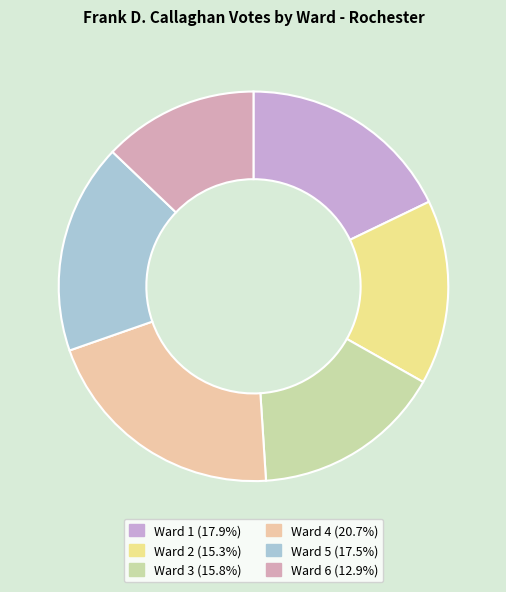

Which category has the smallest portion of the pie?

Ward 6